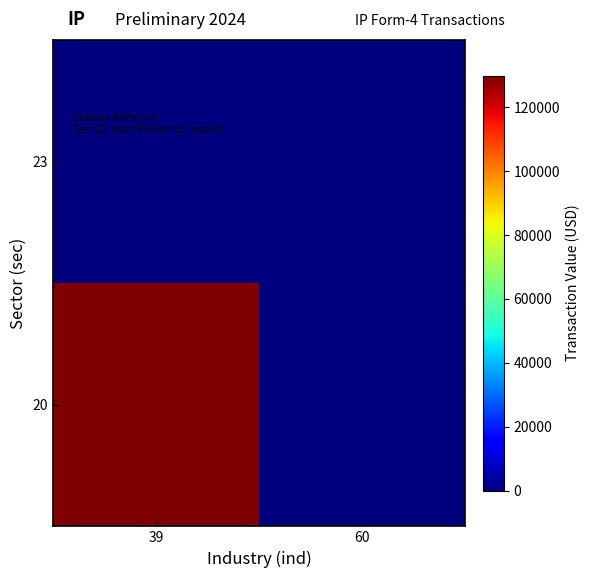

At which category is the sum across all series the highest?

39